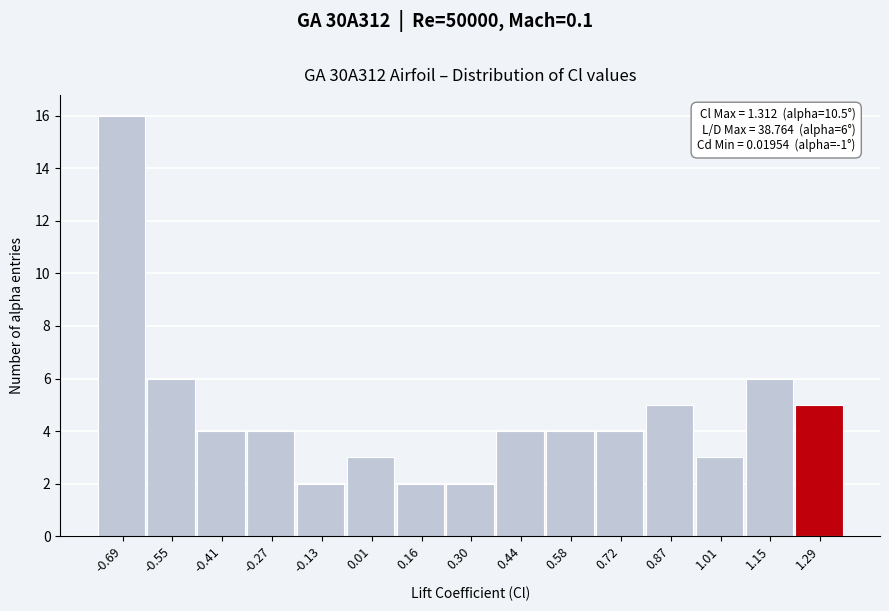

Which range on the x-axis has the tallest bar?

-0.76 to -0.62